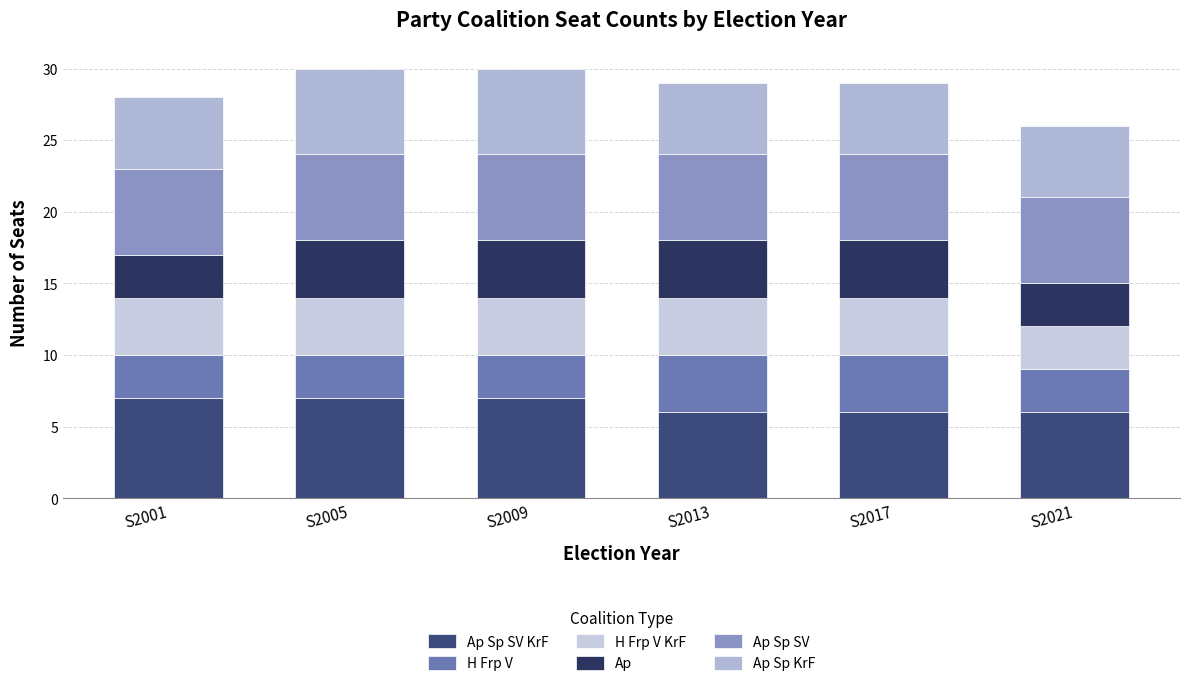

True or false: Ap Sp KrF has a value of 5 at S2013.

True